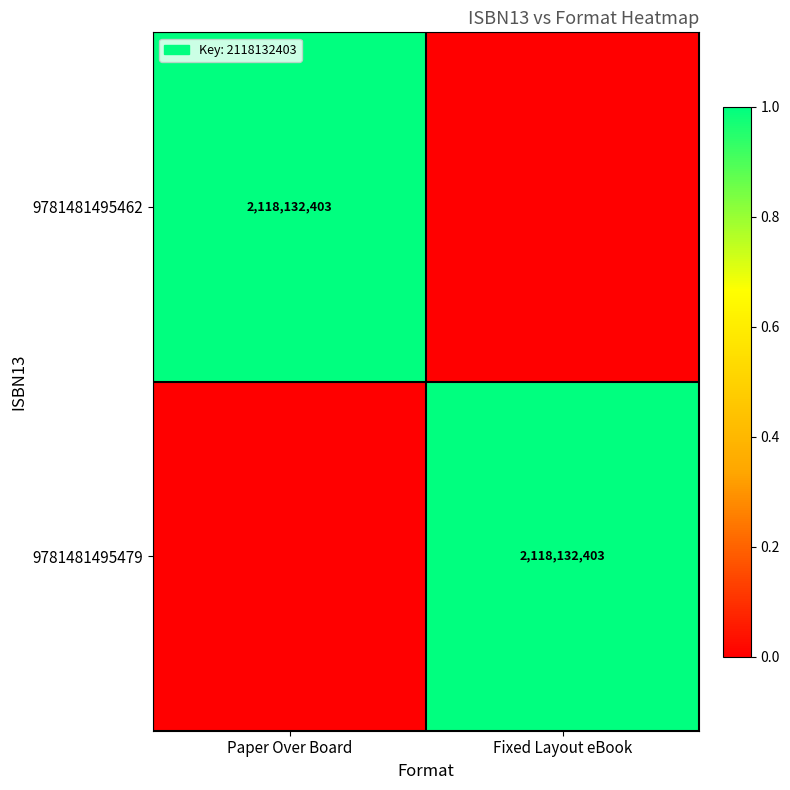

True or false: 9781481495479 has a value of 2882905622 at Fixed Layout eBook.

False